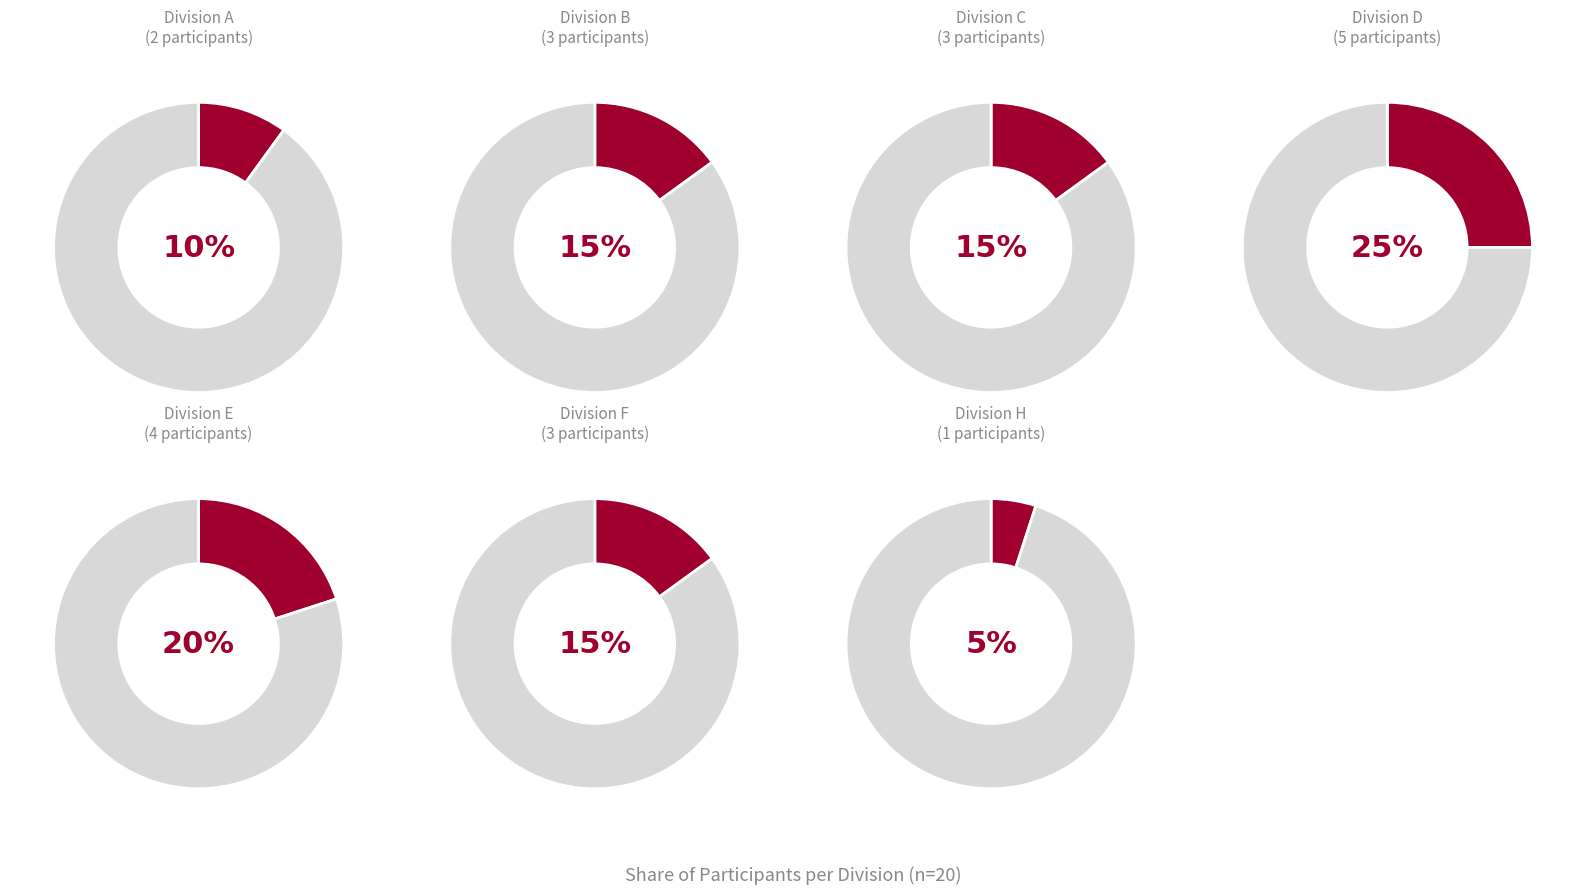

The D slice represents 14% of the pie. True or false?

False